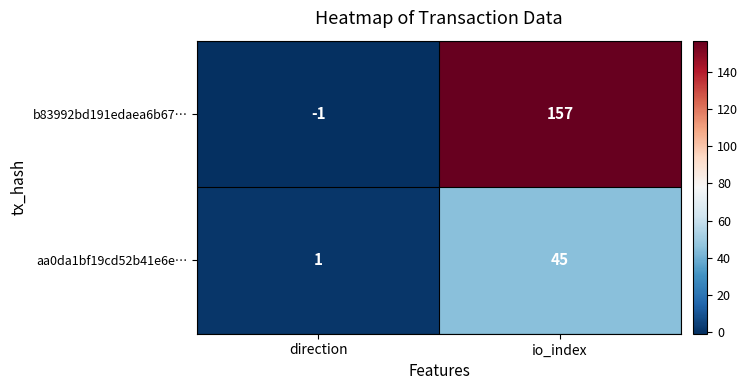

Reading left to right, what are all the values shown in this chart?

b83992bd191edaea6b67…: direction=-1	io_index=157
aa0da1bf19cd52b41e6e…: direction=1	io_index=45